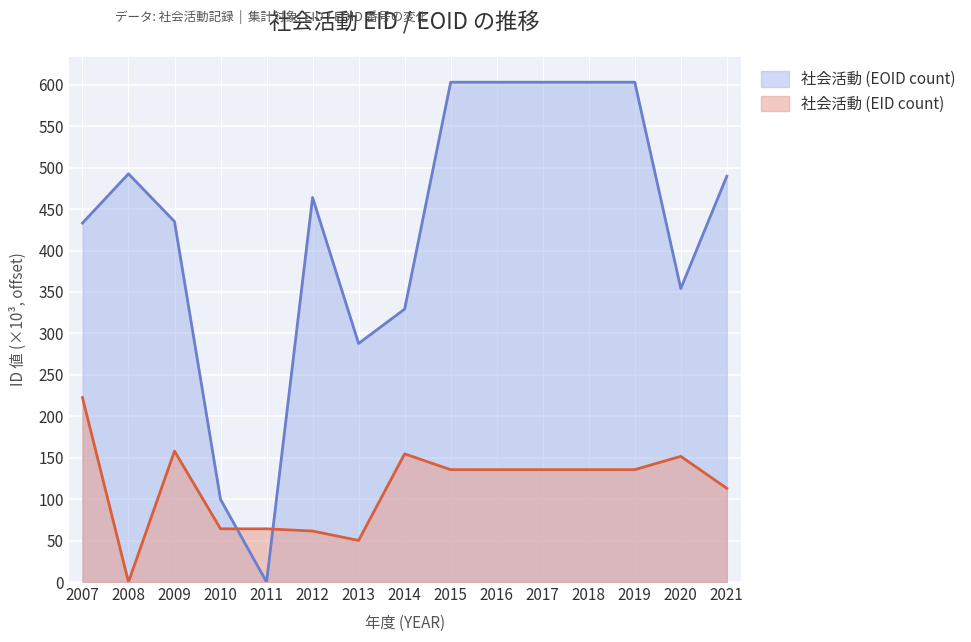

How many lines are shown in the chart?

2